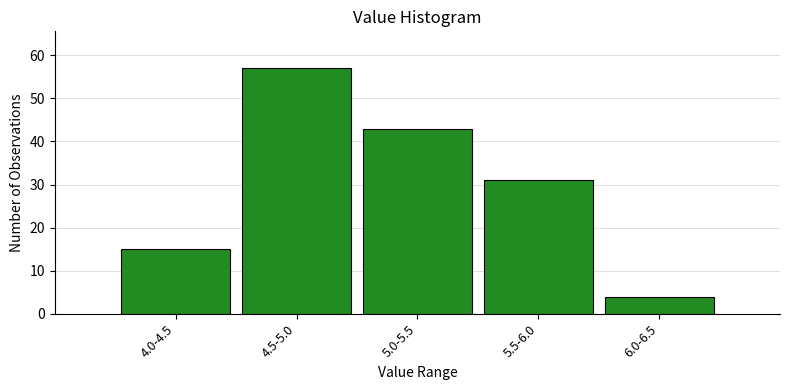

Reading right to left, transcribe all the data shown in this chart.

6.0-6.5=4	5.5-6.0=31	5.0-5.5=43	4.5-5.0=57	4.0-4.5=15